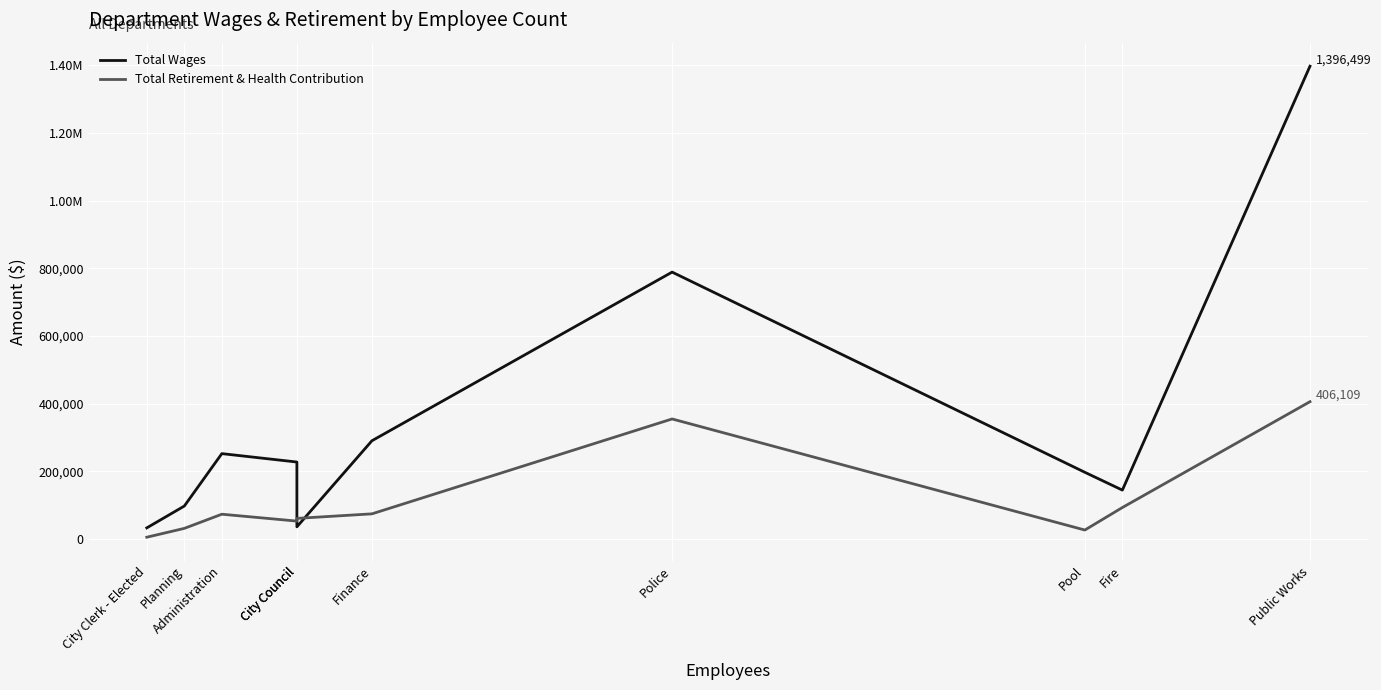

Which category has the lowest value across all series?

City Clerk - Elected